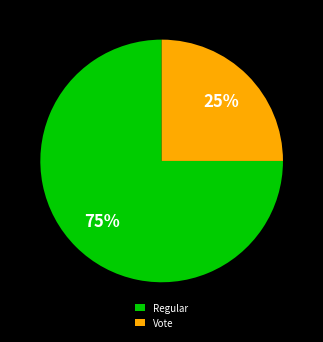

What is the largest slice in the pie chart?

Regular